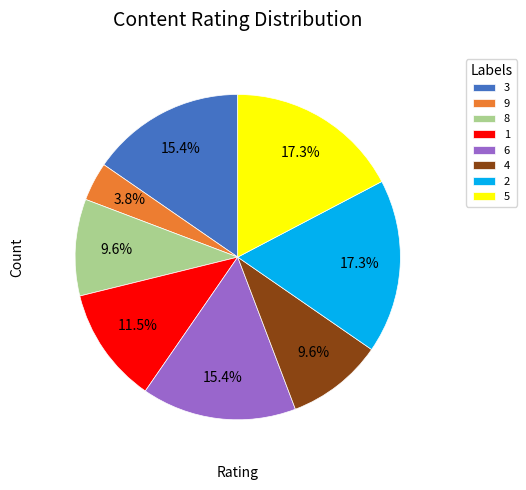

How many slices are in this pie chart?

8